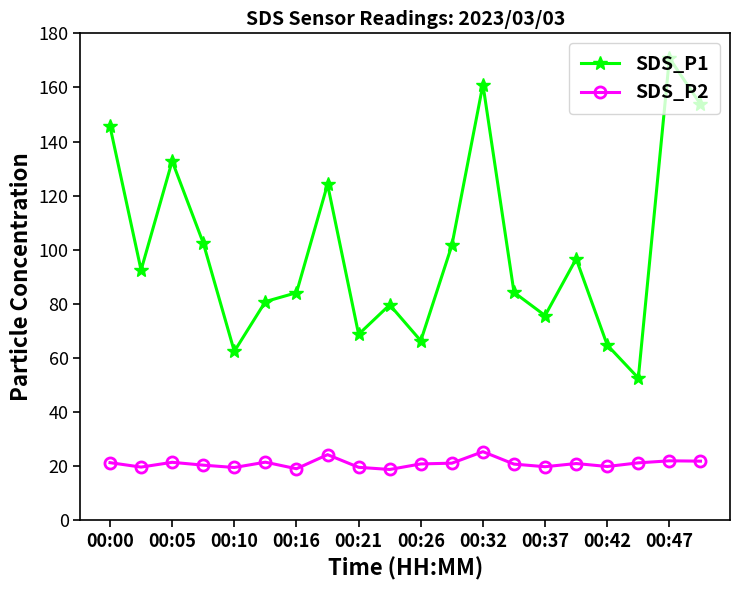

True or false: SDS_P2 and SDS_P1 cross at least once.

False